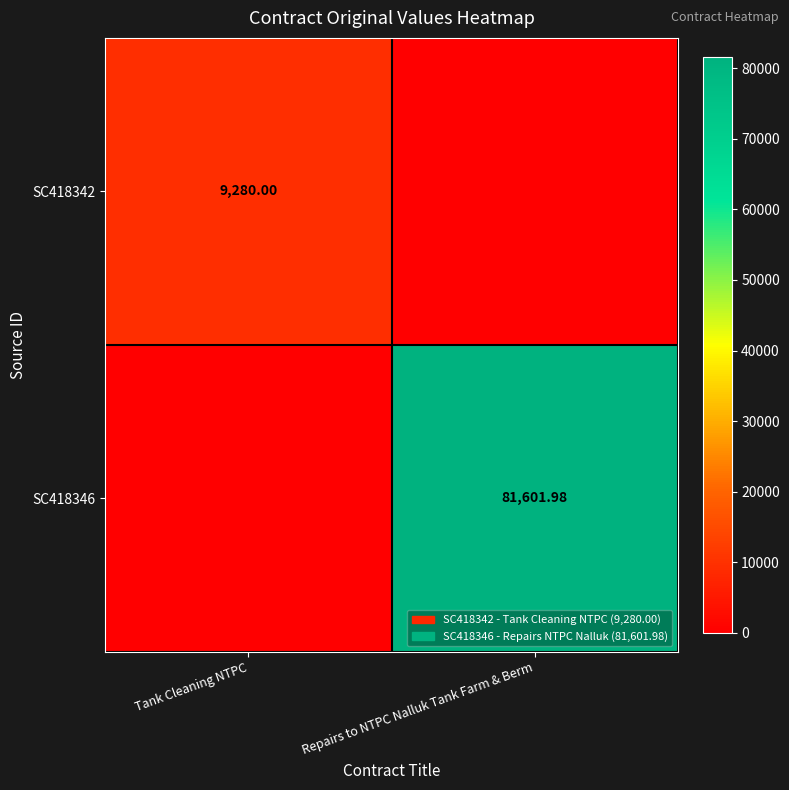

At which category is the sum across all series the highest?

Repairs to NTPC Nalluk Tank Farm & Berm